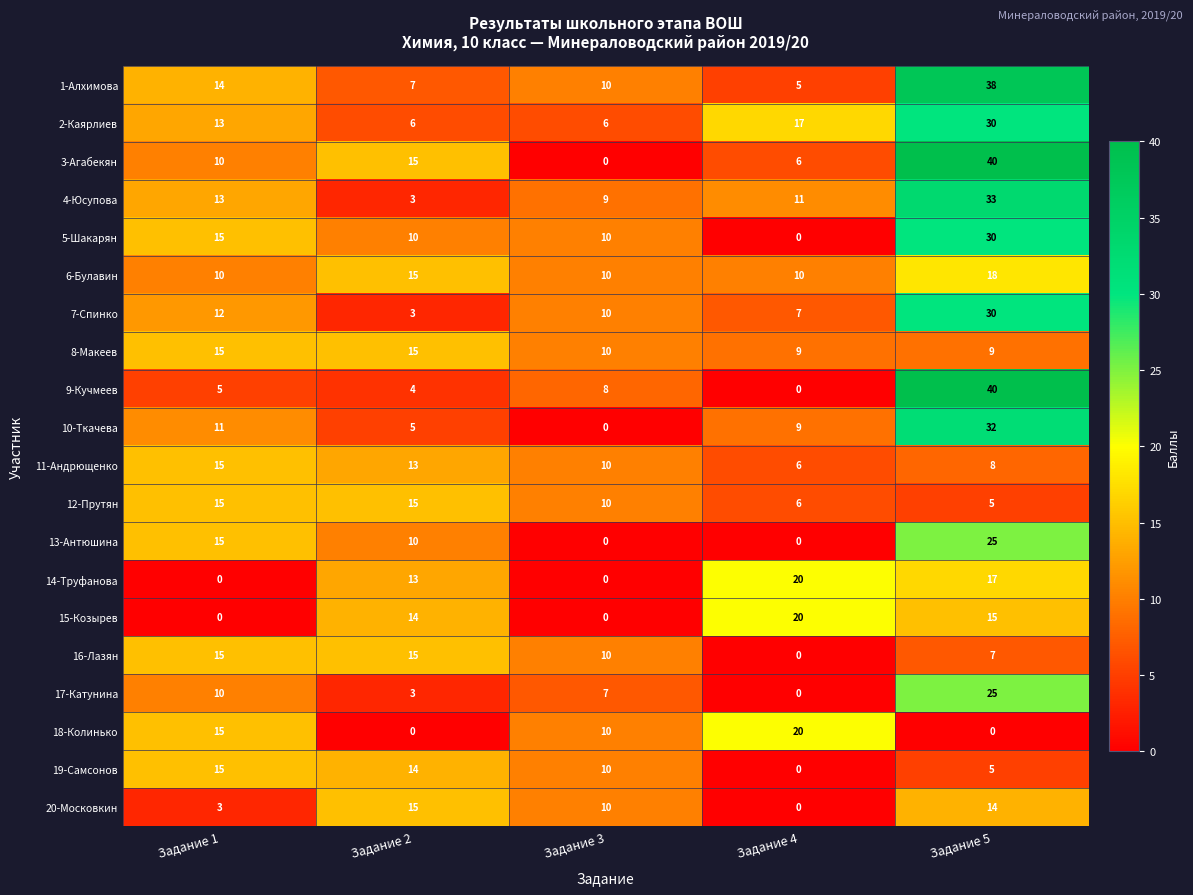

List the labels in order of 4-Юсупова value, smallest first.

Задание 2, Задание 3, Задание 4, Задание 1, Задание 5